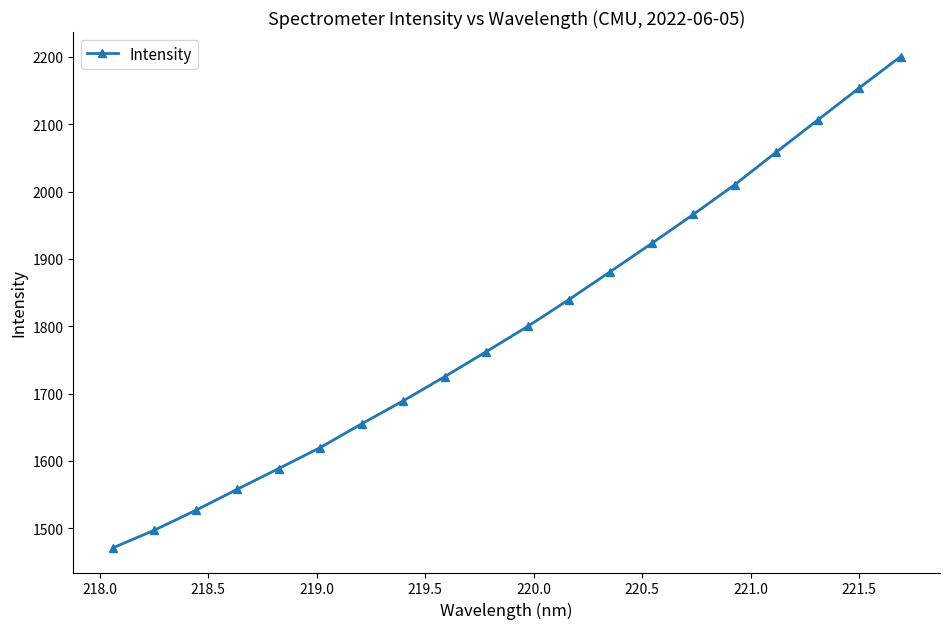

True or false: there are more than 1 points higher than both neighbors.

False